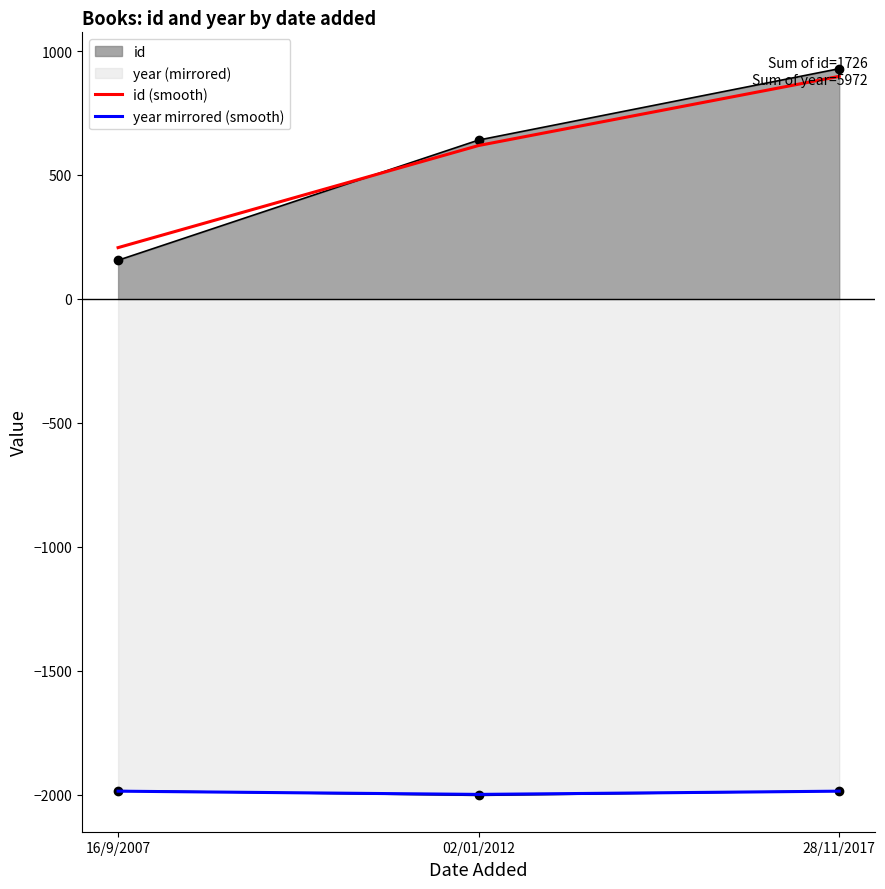

Which series has the largest range (max minus min)?

id (smooth)